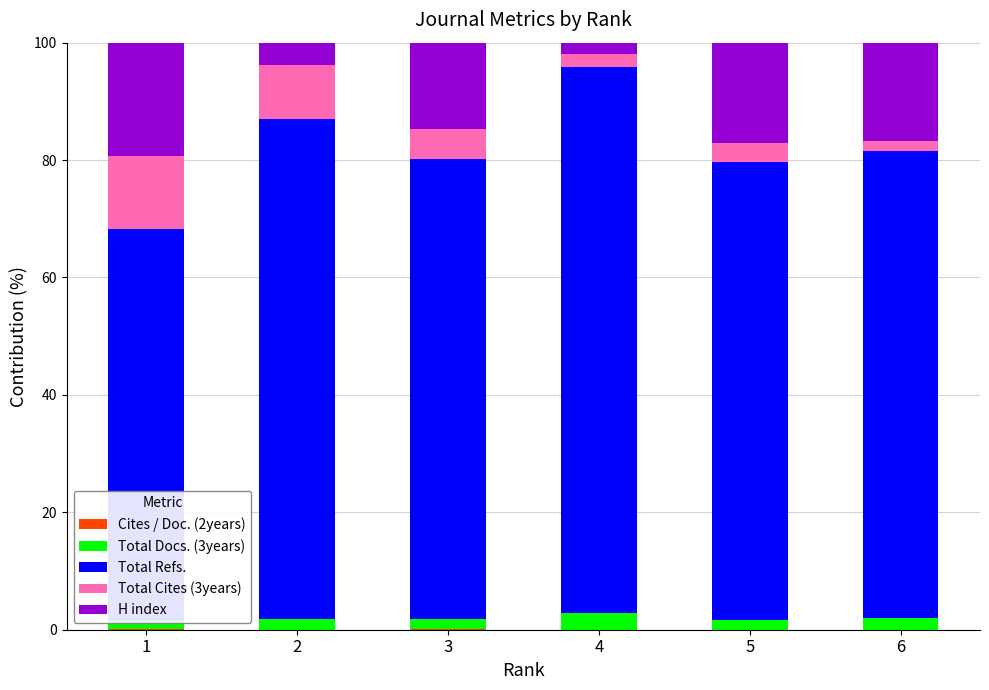

At 1, list the series in order from largest to smallest.

Total Refs., H index, Total Cites (3years), Total Docs. (3years), Cites / Doc. (2years)